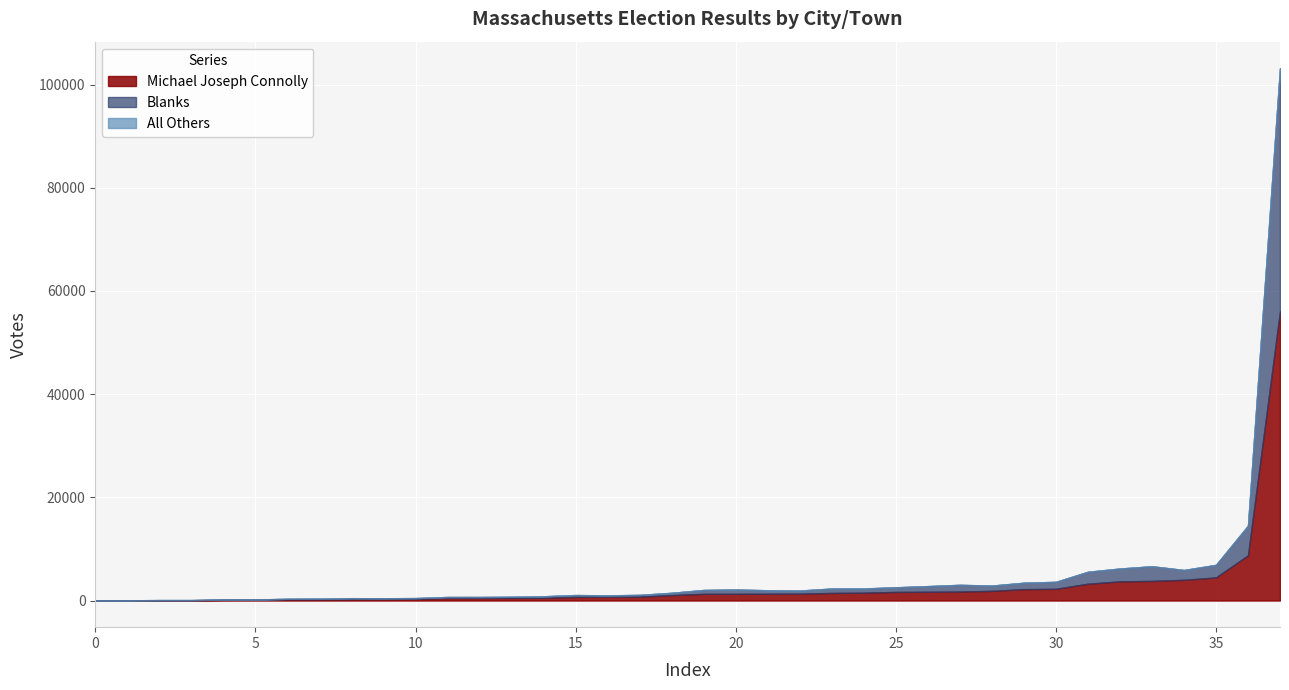

How many series are shown in this chart?

3